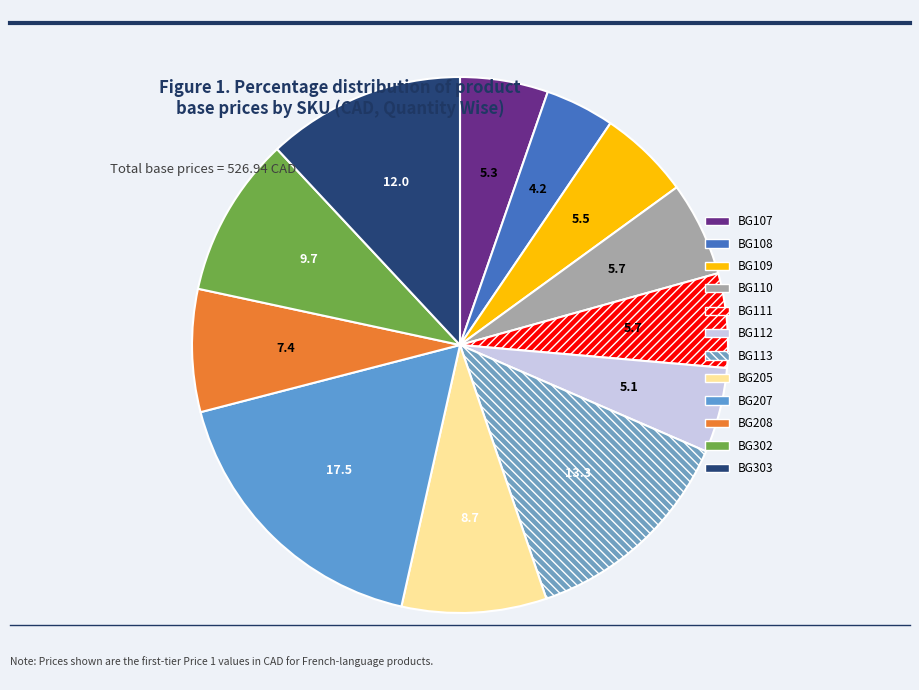

Does BG113 represent more than half of the total?

No